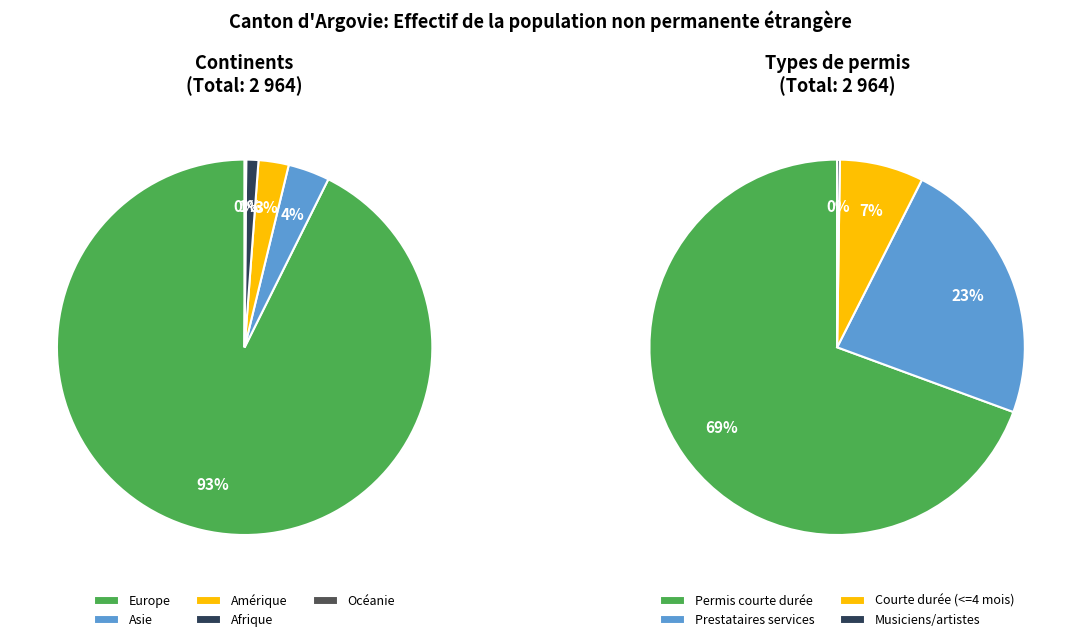

To the nearest percent, what is the difference between the largest and smallest slice percentages?

93%